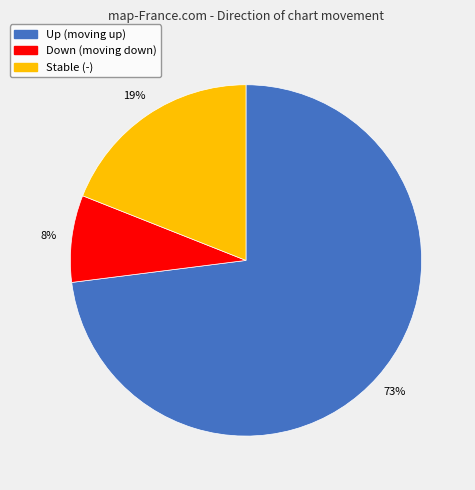

What is the ratio of the value at Down (moving down) to the value at Stable (-)?

0.4